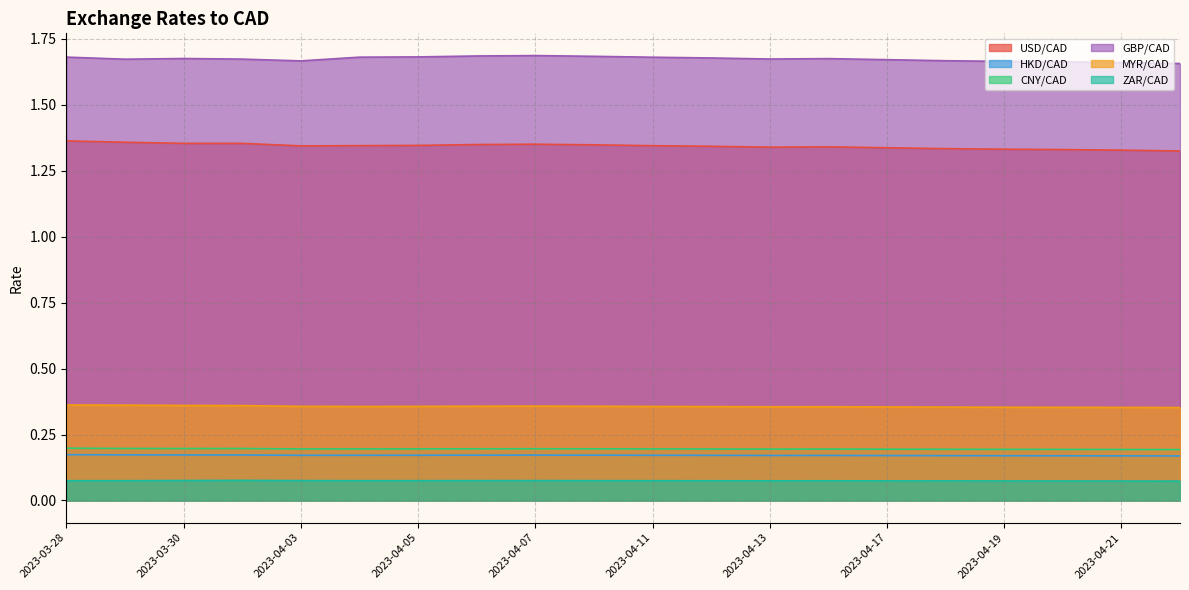

The value of HKD/CAD at 2023-04-03 is 0.0. True or false?

False